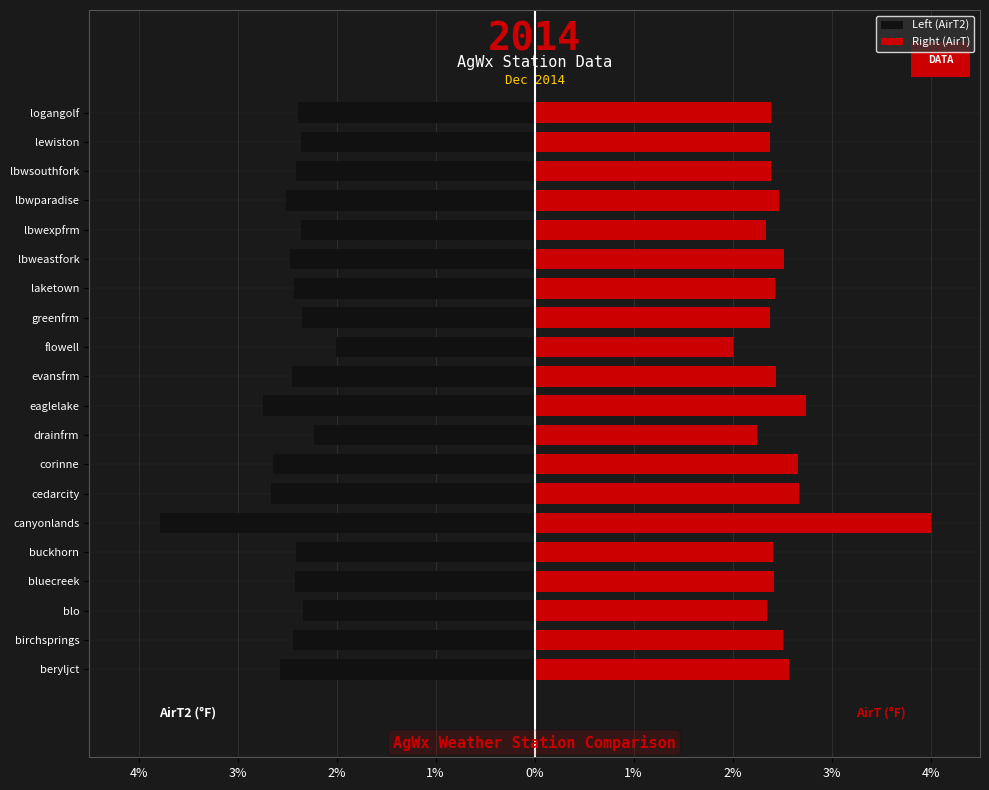

How many bars are there in total?

40